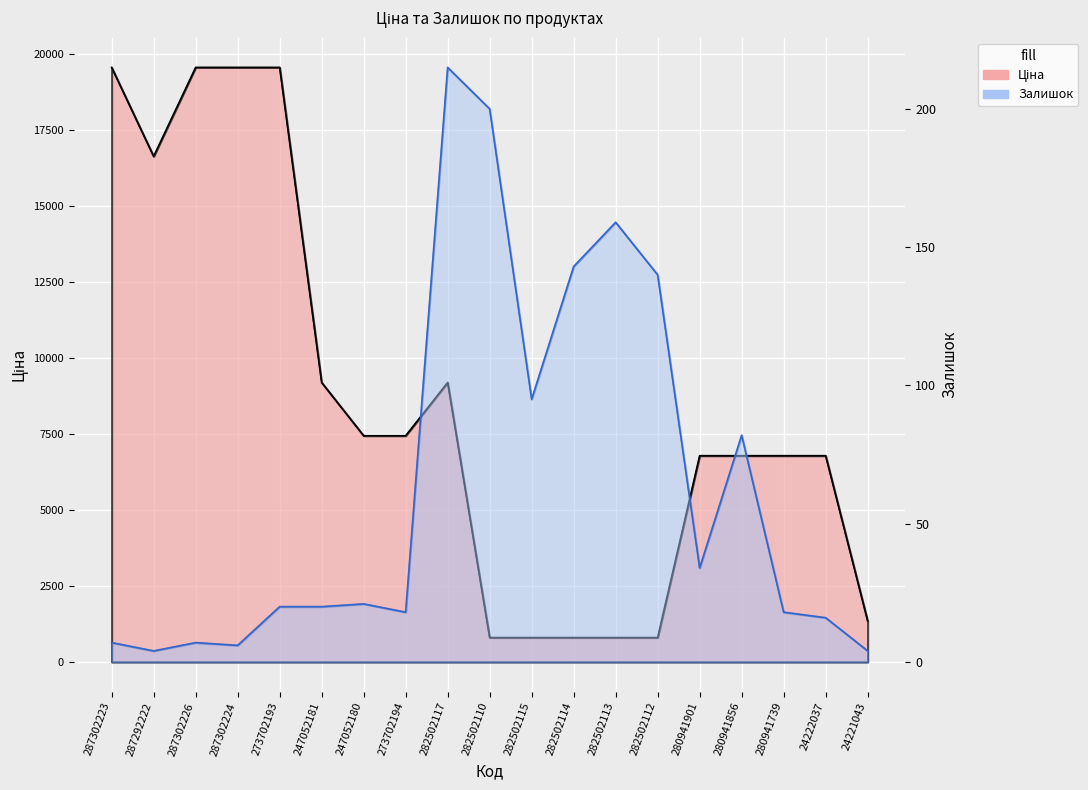

Reading right to left, what are all the values shown in this chart?

Ціна: 1347.9	6787.1	6787.1	6787.1	6787.1	802.1	802.1	802.1	802.1	802.1	9196.3	7444.6	7444.6	9196.3	19564.9	19564.9	19564.9	16636.8	19564.9
Залишок: 4.0	16.0	18.0	82.0	34.0	140.0	159.0	143.0	95.0	200.0	215.0	18.0	21.0	20.0	20.0	6.0	7.0	4.0	7.0